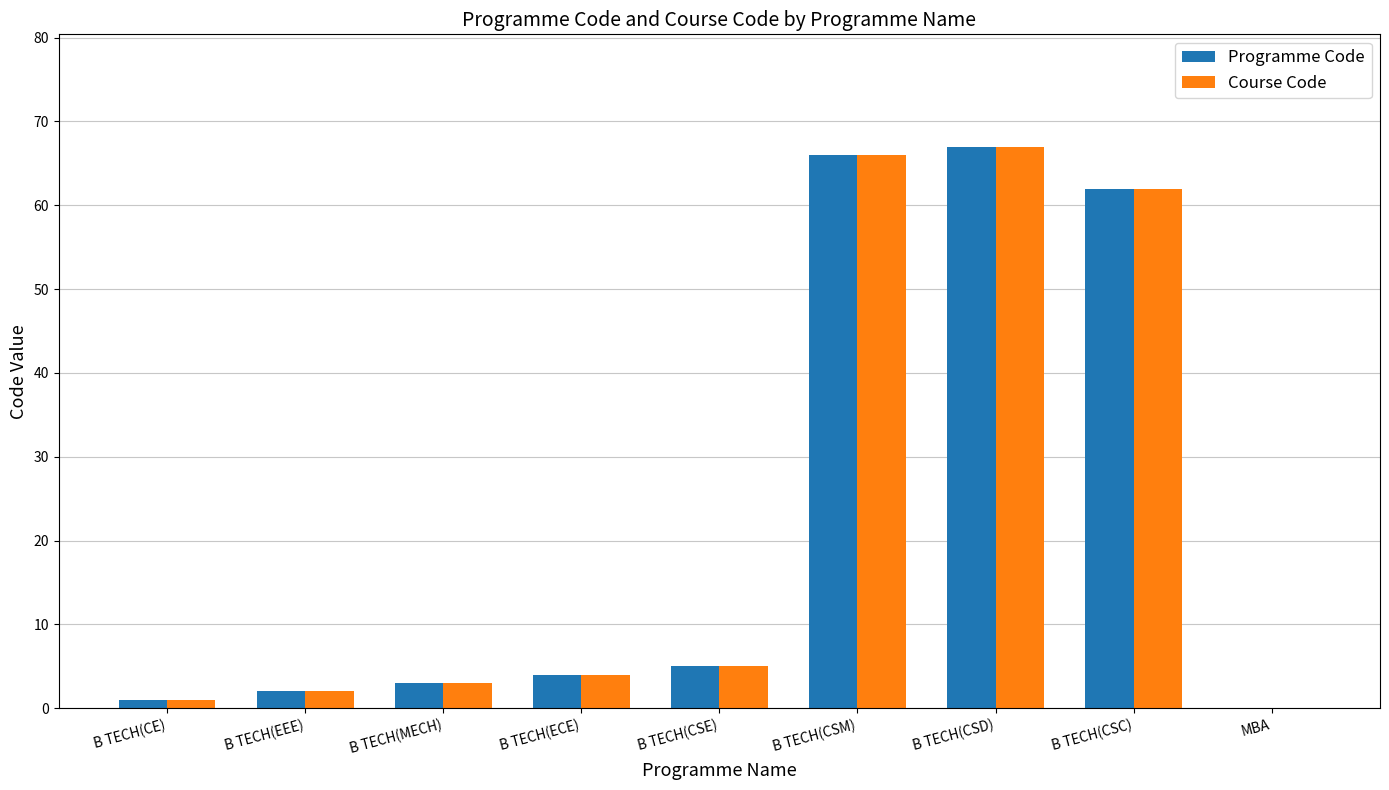

Is the value of Programme Code at MBA greater than the value of Course Code at B TECH(EEE)?

No